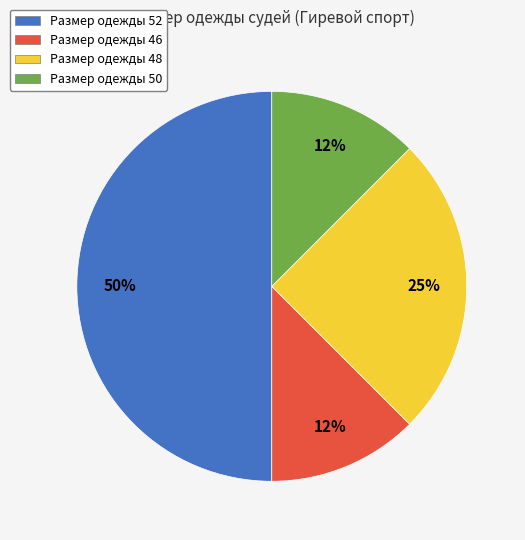

To the nearest percent, what percentage of the pie is Размер одежды 48?

25%